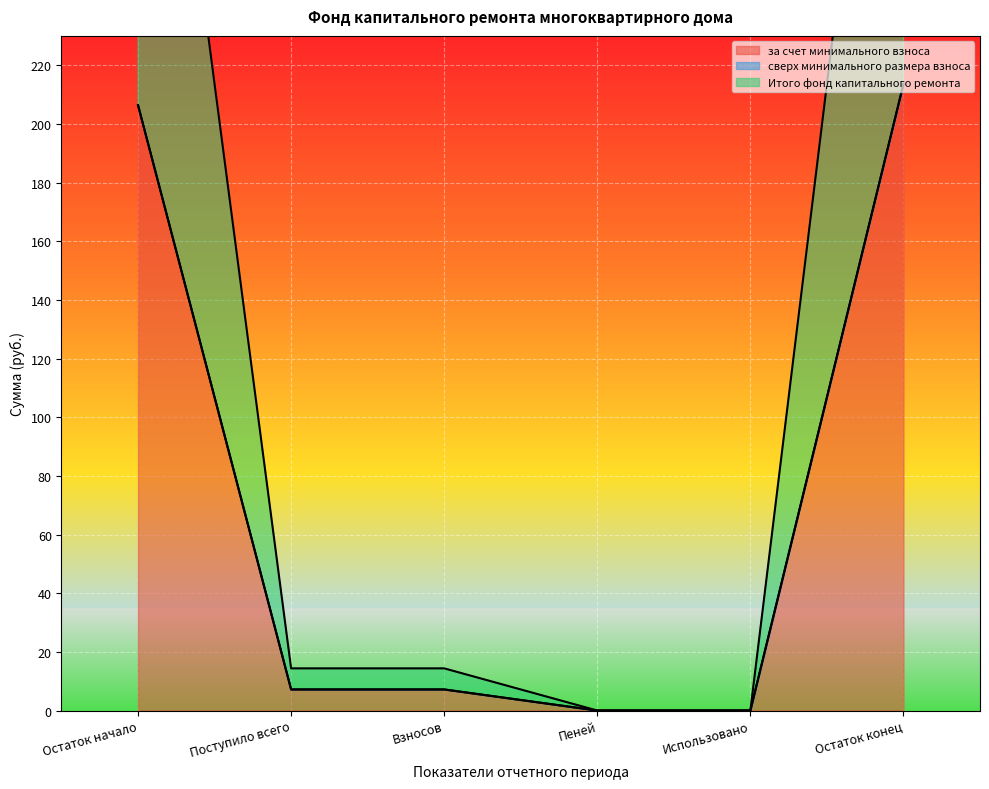

The value of за счет минимального взноса at Остаток конец is 213.6. True or false?

True